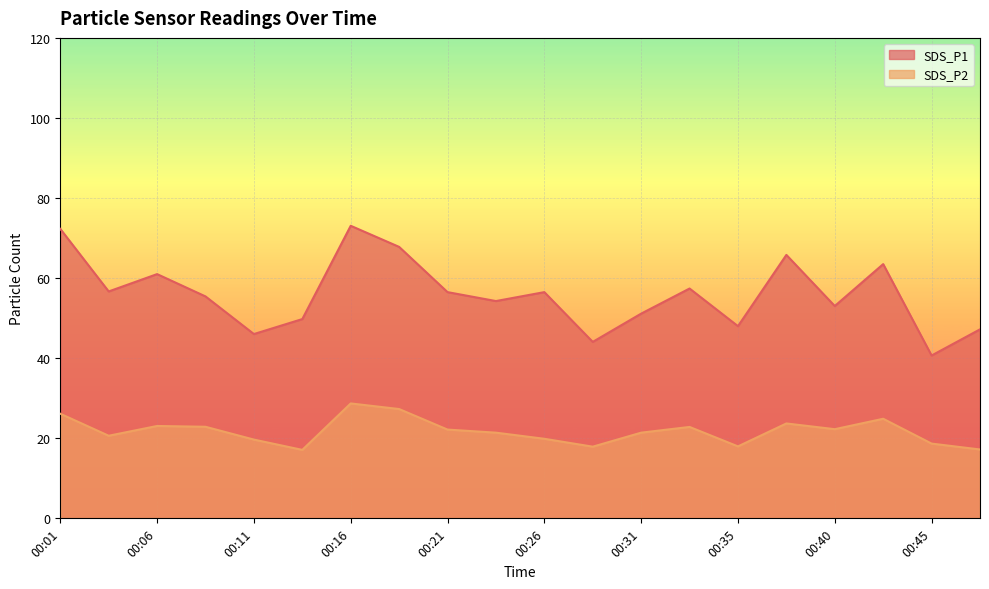

Rank the series at 00:01 from lowest to highest value.

SDS_P2, SDS_P1